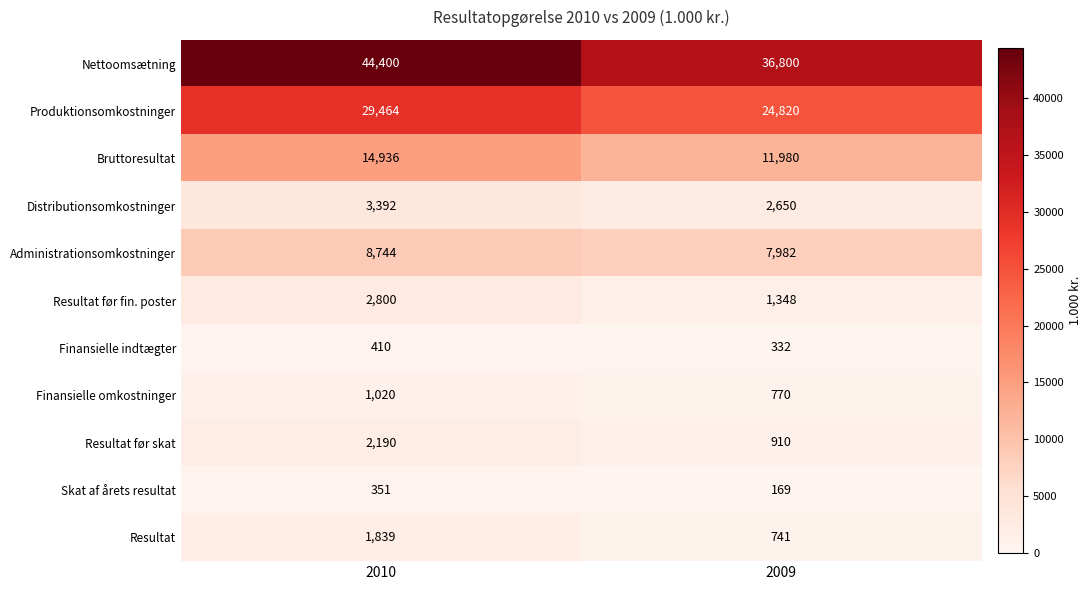

What is the spread (max minus min) of values at 2010?

44049